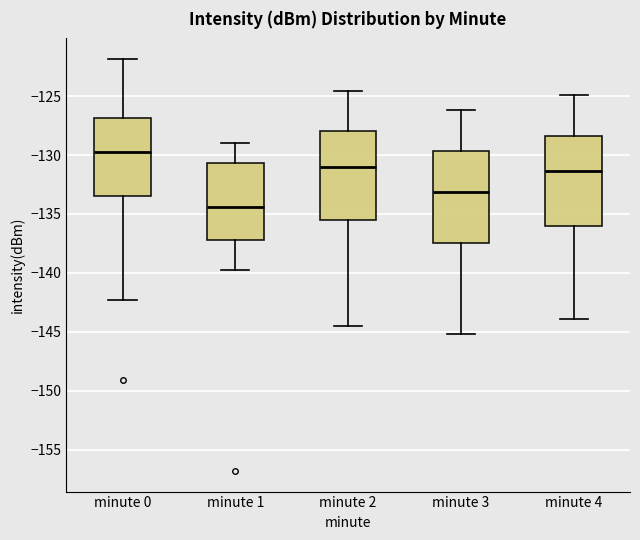

Which box's median line is the highest?

minute 0